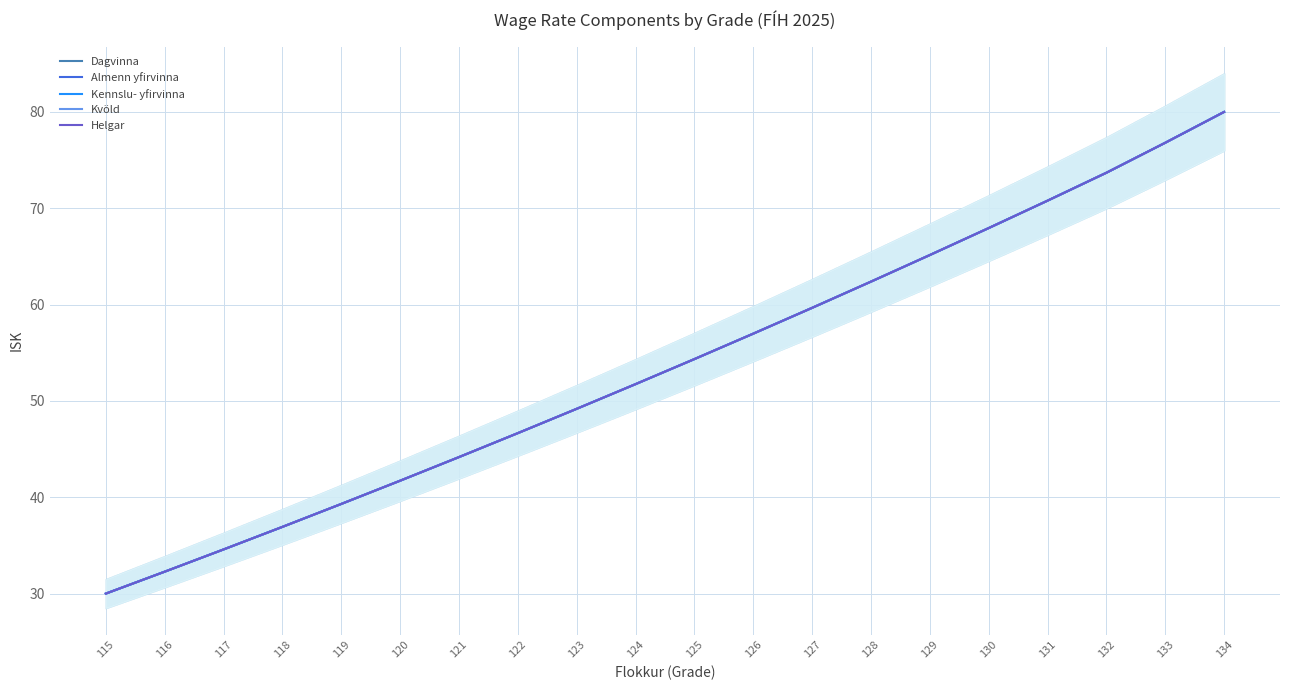

What is the value of the Kennslu- yfirvinna point at the 8th from the left?

46.7